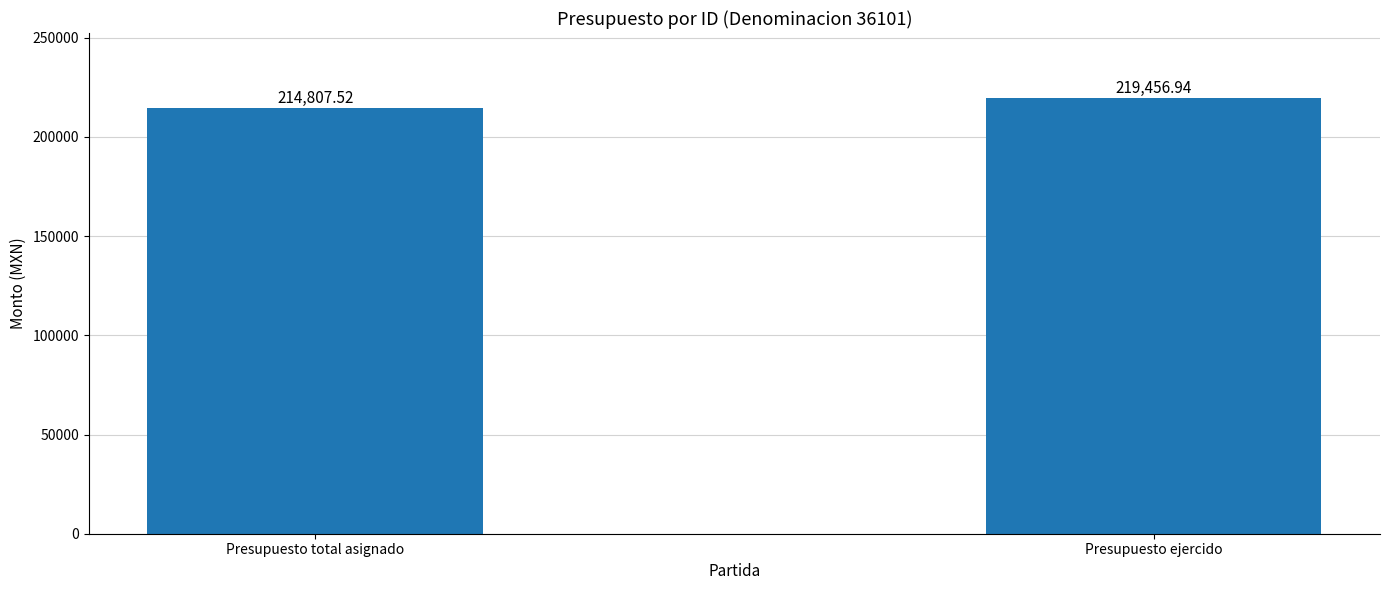

What is the ratio of the value at Presupuesto total asignado to the value at Presupuesto ejercido?

1.0